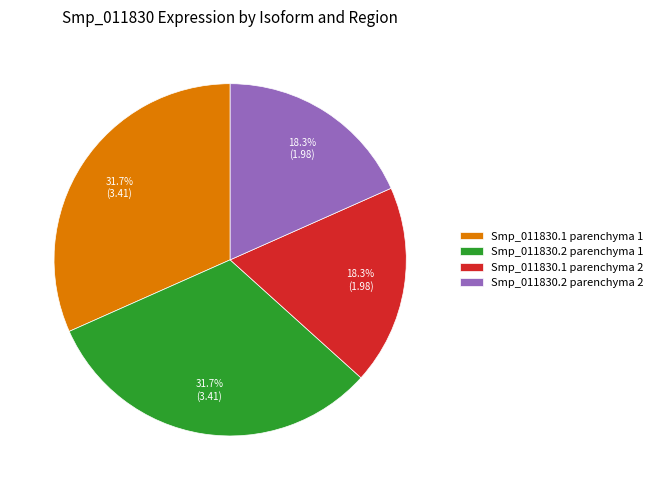

Does any single category account for the majority?

No